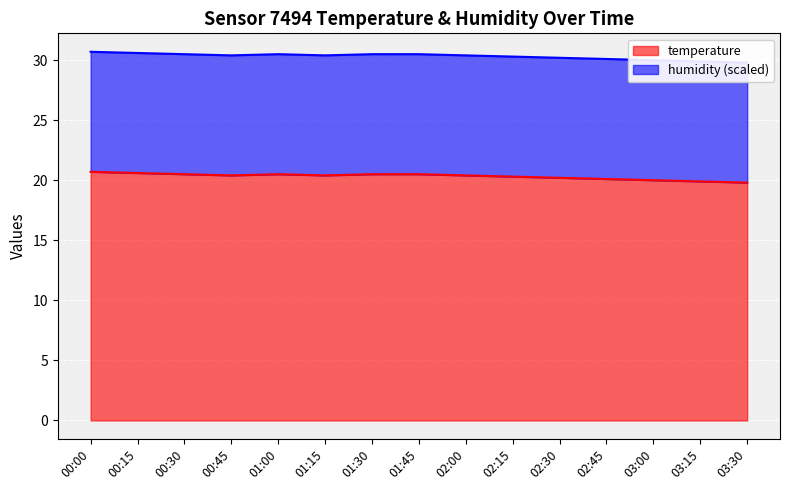

What is the change in value from 00:15 to 01:00?

-0.1